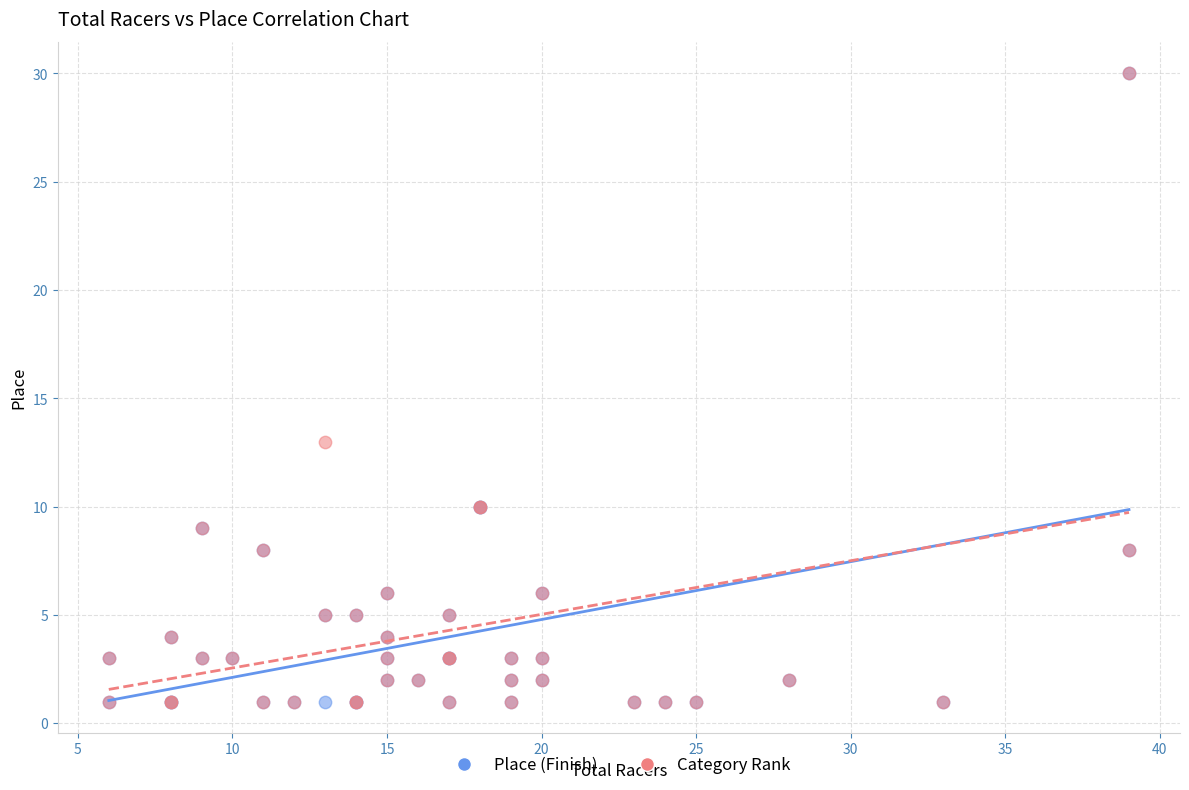

Across all series, what Y value is closest to 15?

13